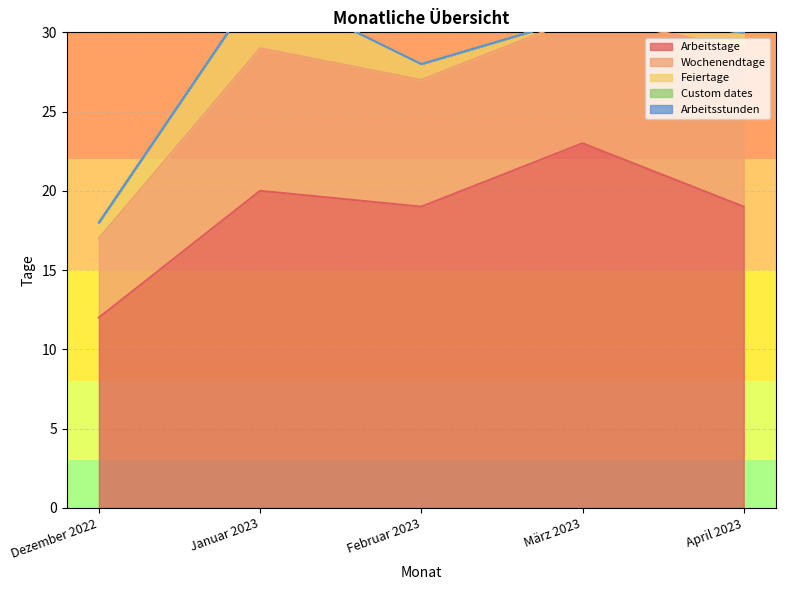

True or false: Wochenendtage and Feiertage cross at least once.

False